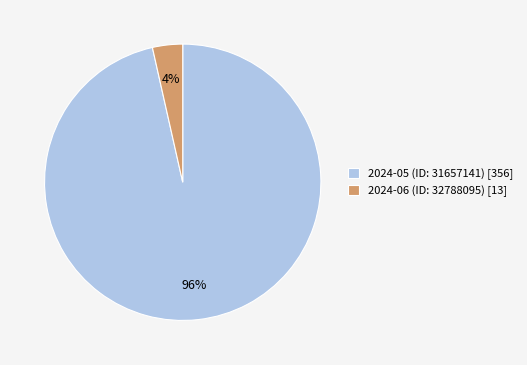

Which slice is the smallest?

2024-06 (ID: 32788095)